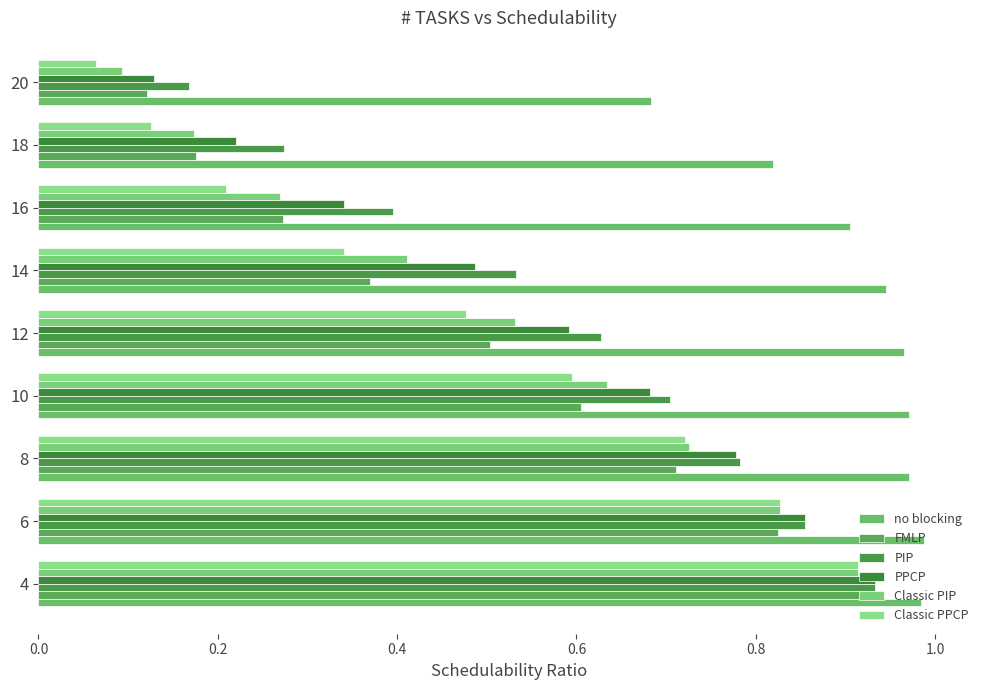

How many categories are shown in the chart?

9